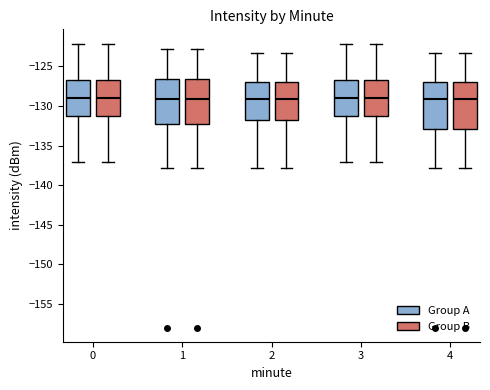

Where is the lower edge of the box for 3 (Group B) on the y-axis? The values are not printed on the chart, so give them approximately, as read against the axis.

-131.5